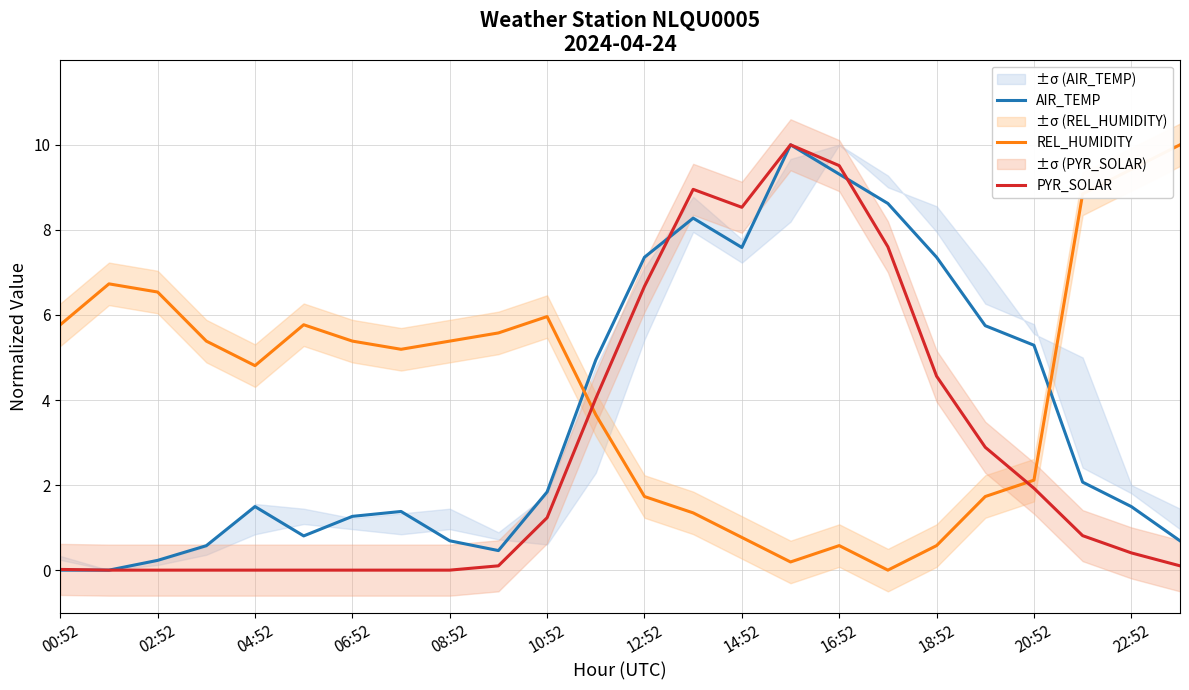

Where is the first local minimum for REL_HUMIDITY?

04:52